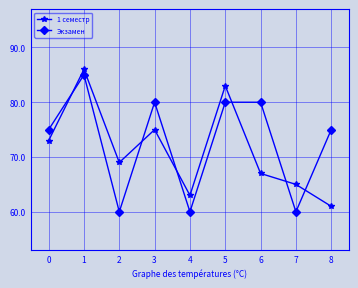

What is the average value of the Экзамен series?

73